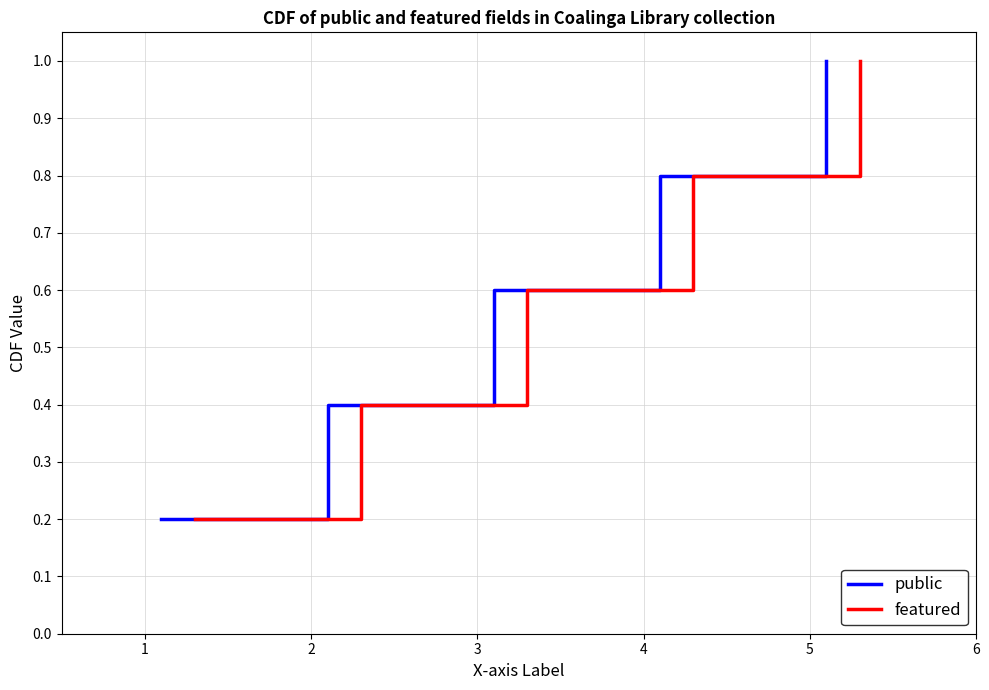

What is the value of the public point at the 4th from the left?

0.8